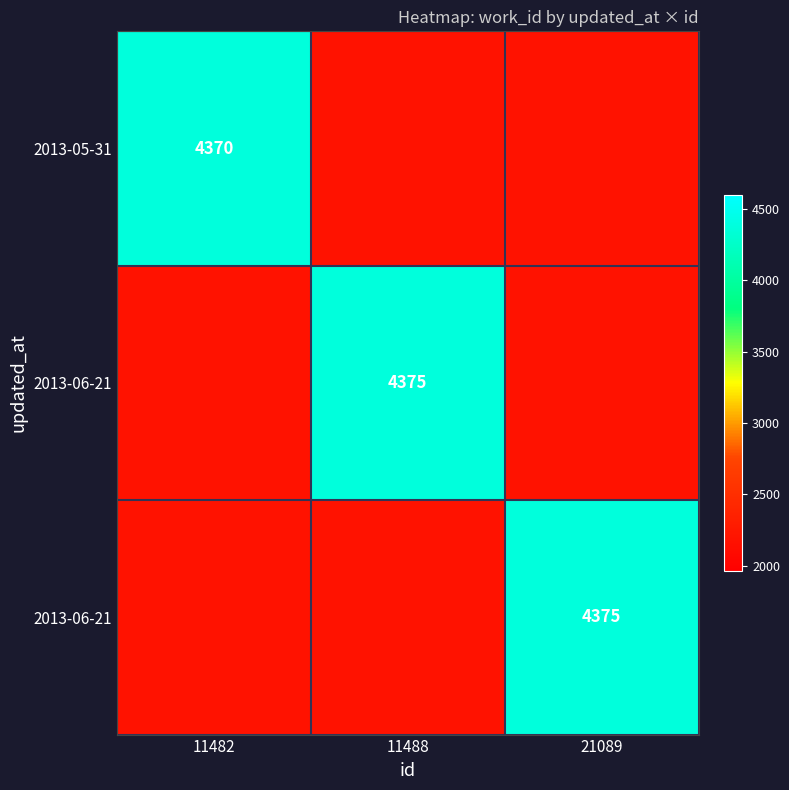

At how many categories does at least one series exceed 2552?

3